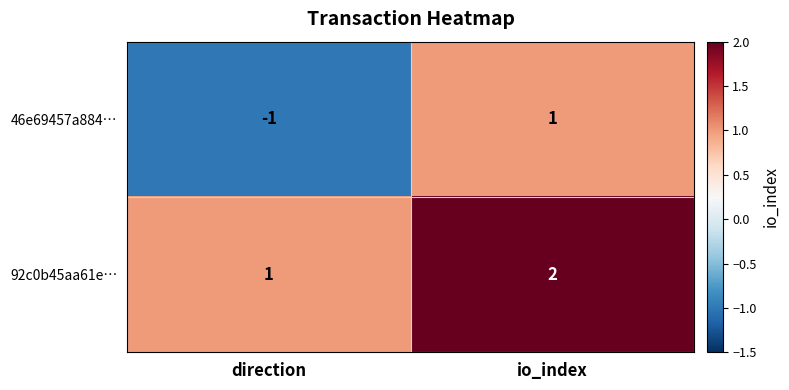

Where is 92c0b45aa61e… nearest to the value 1?

direction